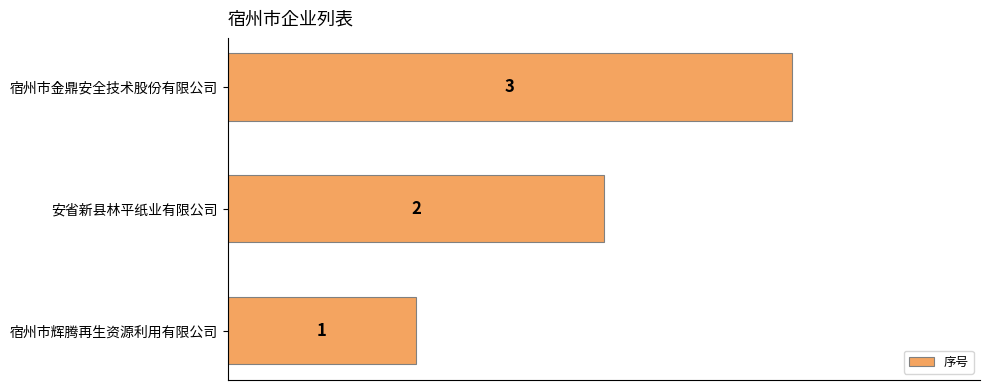

What is the change in value from 宿州市辉腾再生资源利用有限公司 to 宿州市金鼎安全技术股份有限公司?

+2